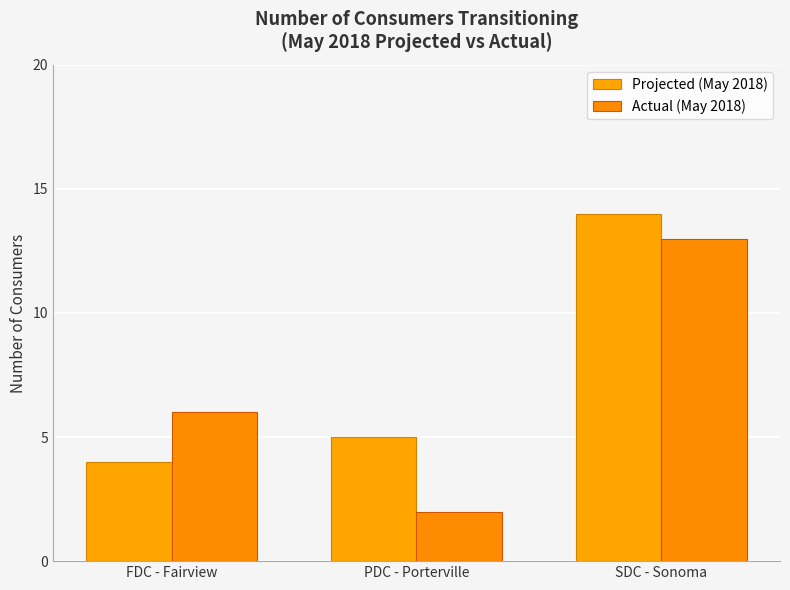

What is the label of the 3rd bar from the left?

SDC - Sonoma